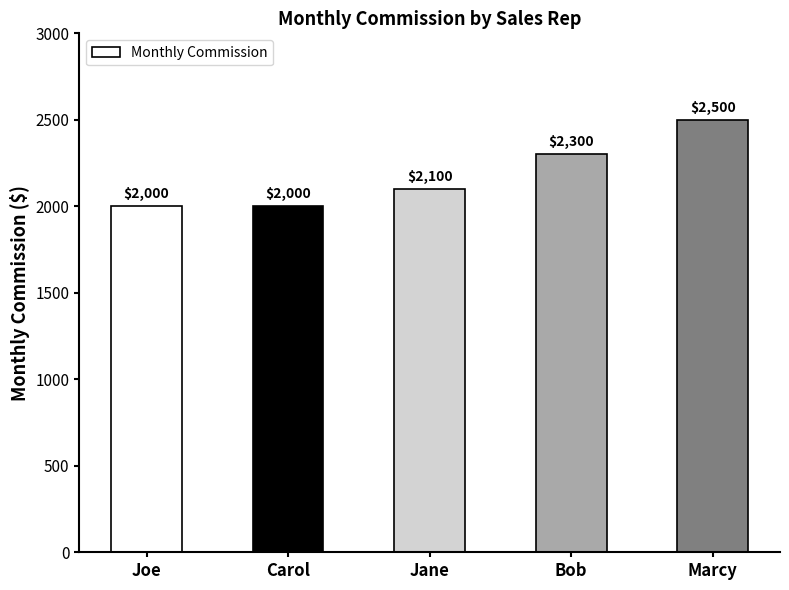

What is the sum of the values at Joe and Carol?

4000